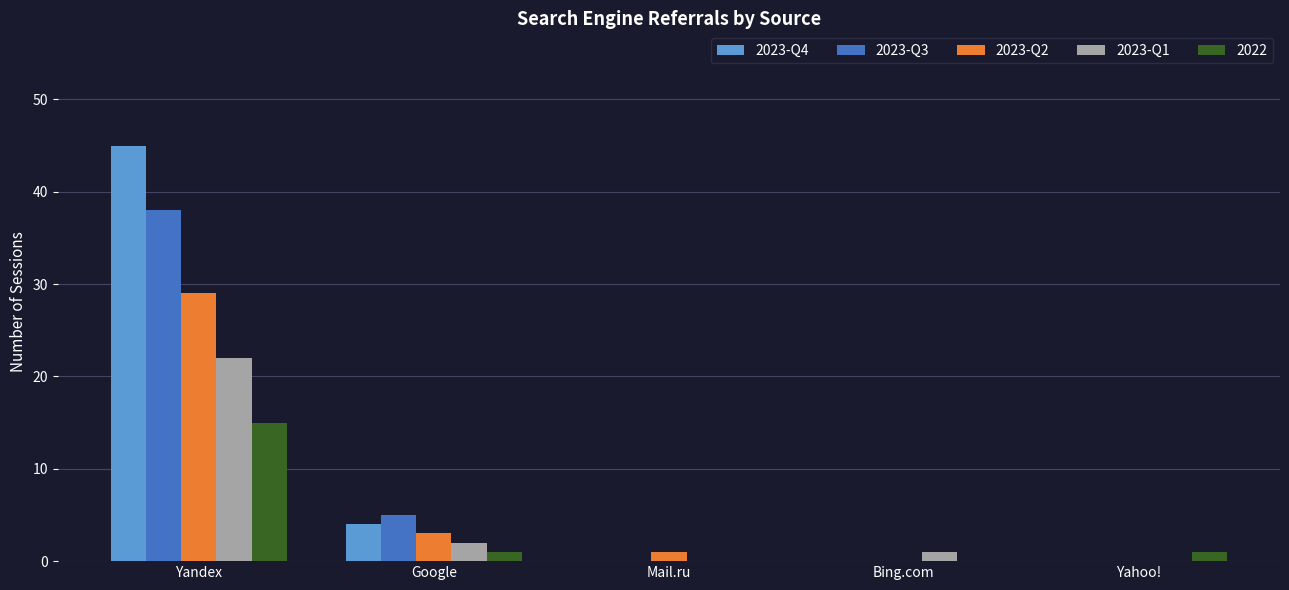

What value does the 2023-Q2 series have at Mail.ru?

1